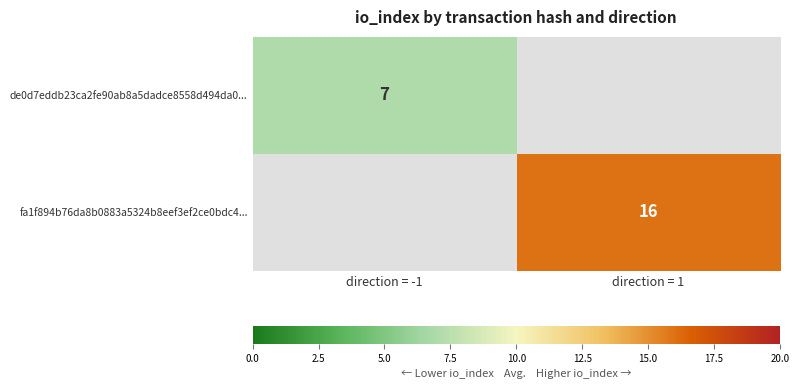

The de0d7eddb23ca2fe90ab8a5dadce8558d494da0... series shows 7 at direction = -1. True or false?

True